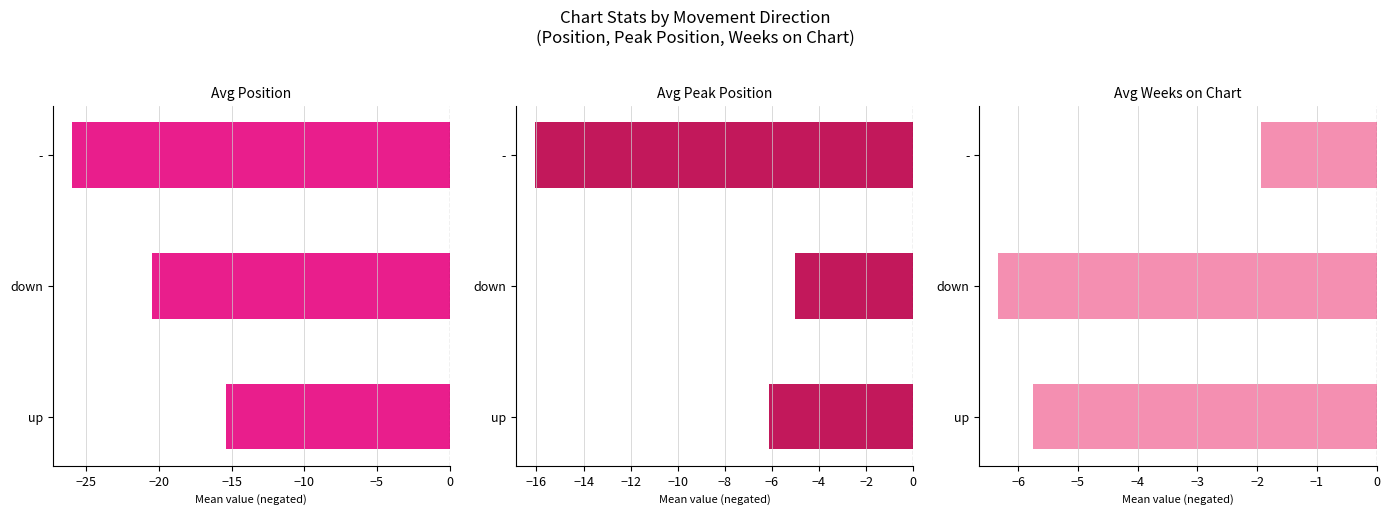

What is the difference between the maximum and minimum values in the Avg Position series?

10.6